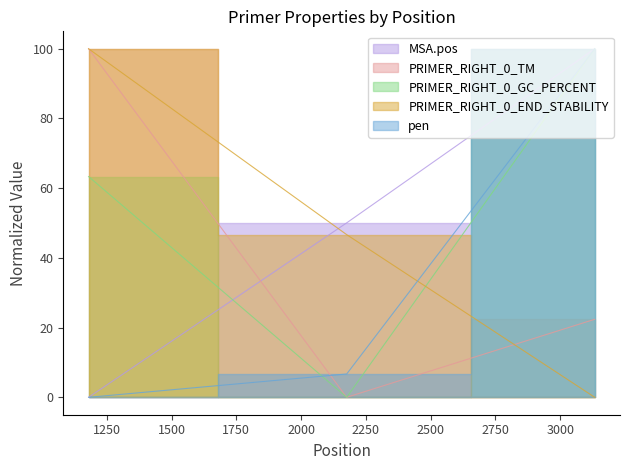

What is the difference between the second highest and minimum values in the PRIMER_RIGHT_0_GC_PERCENT series?

63.3